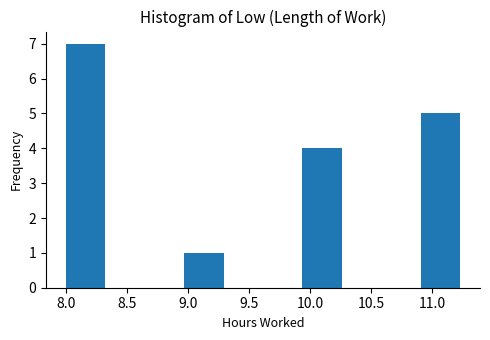

What is the height of the bar covering 8.95 to 9.30 on the x-axis? Neither the bar edges nor the heights are printed on the chart, so give them approximately, as read against the axes.

1